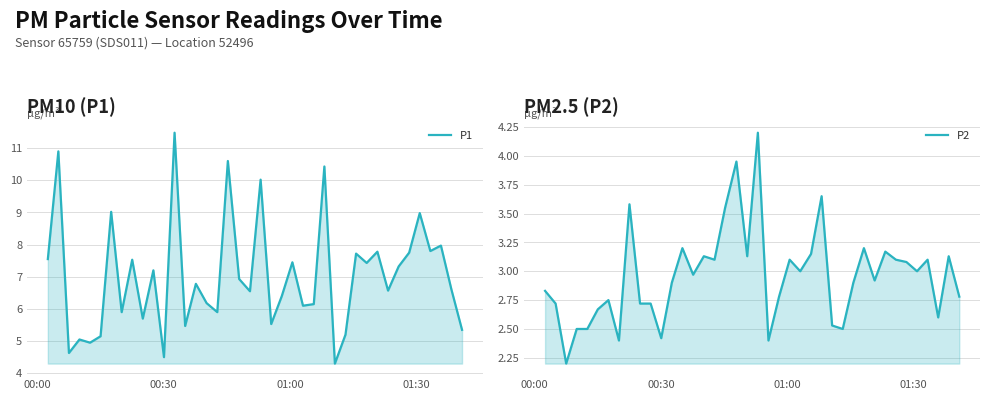

True or false: P2 has more than 1 interior local peaks.

True